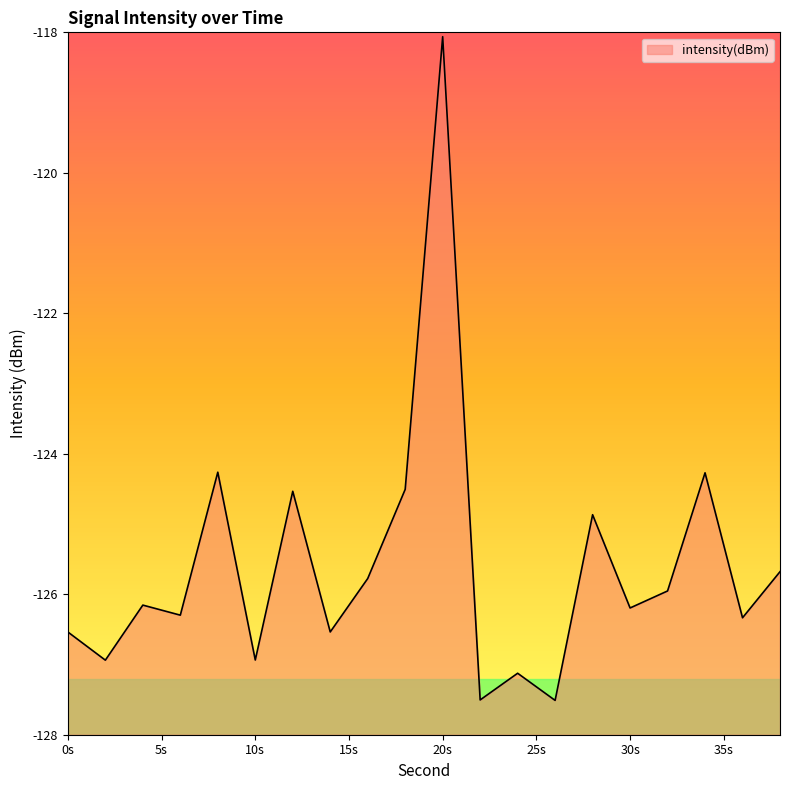

Reading right to left, extract all data points from this chart.

-125.7	-126.3	-124.3	-126.0	-126.2	-124.9	-127.5	-127.1	-127.5	-118.1	-124.5	-125.8	-126.5	-124.5	-126.9	-124.3	-126.3	-126.2	-126.9	-126.5